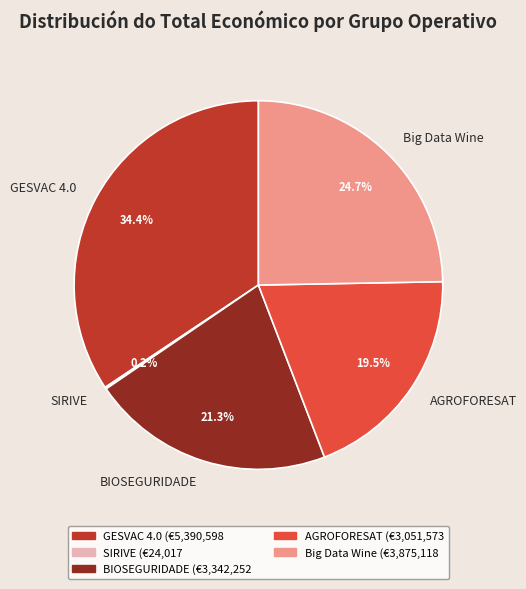

Does any single category account for the majority?

No